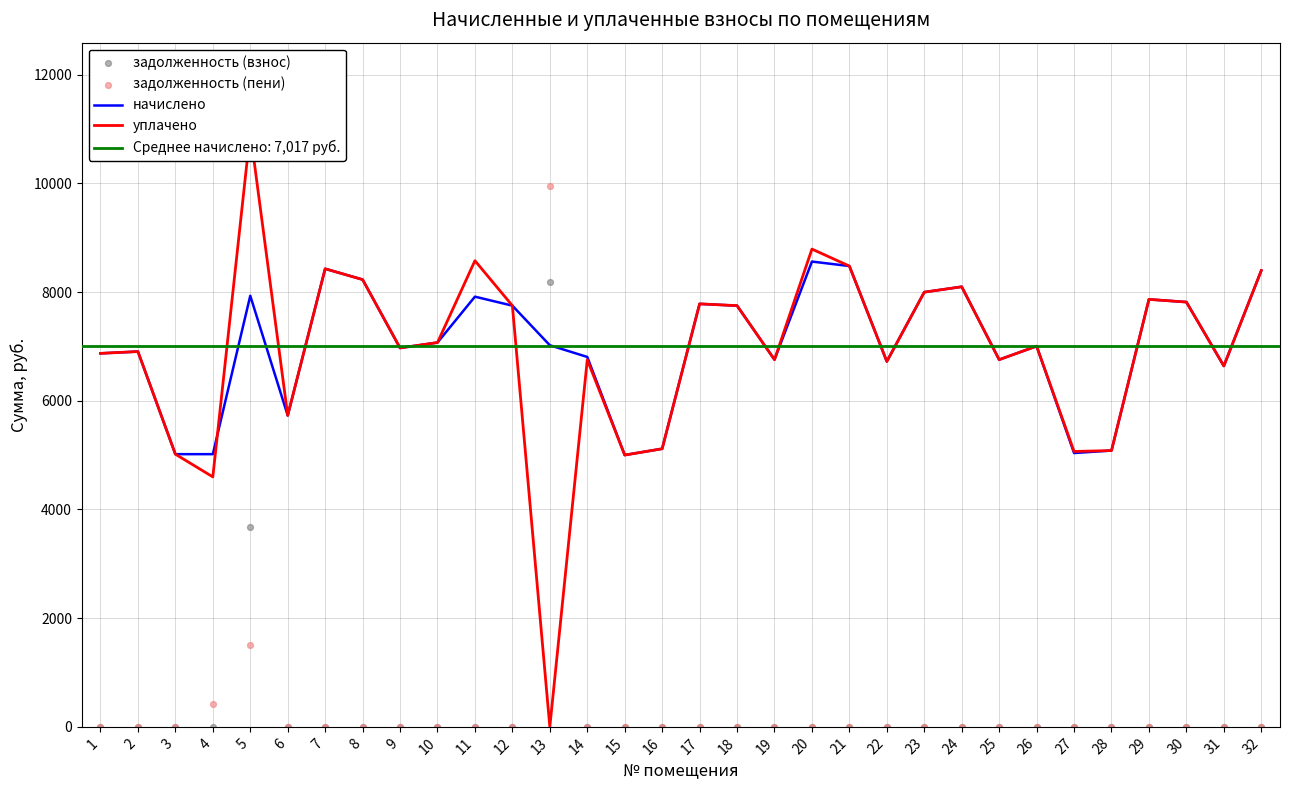

Which series contains the highest Y value?

уплачено